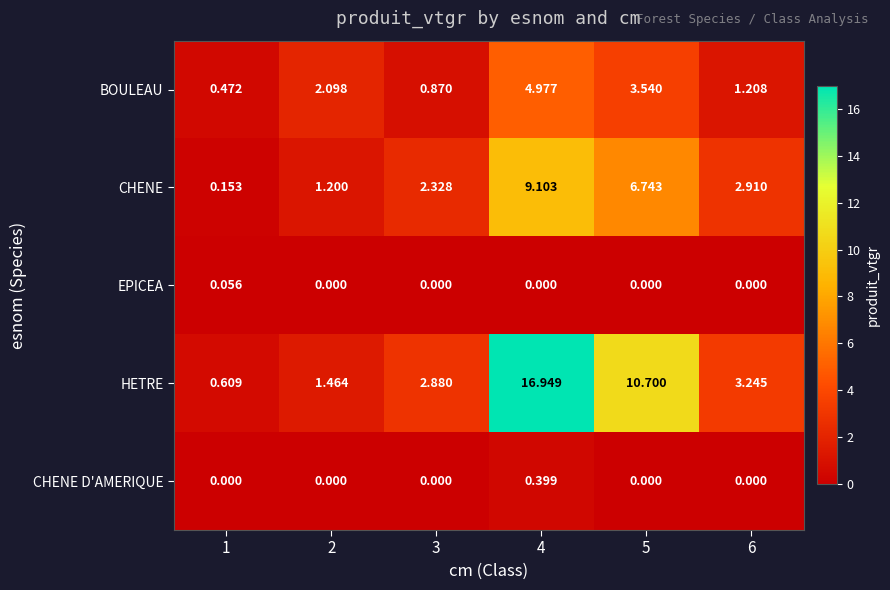

How many categories are shown in the chart?

6